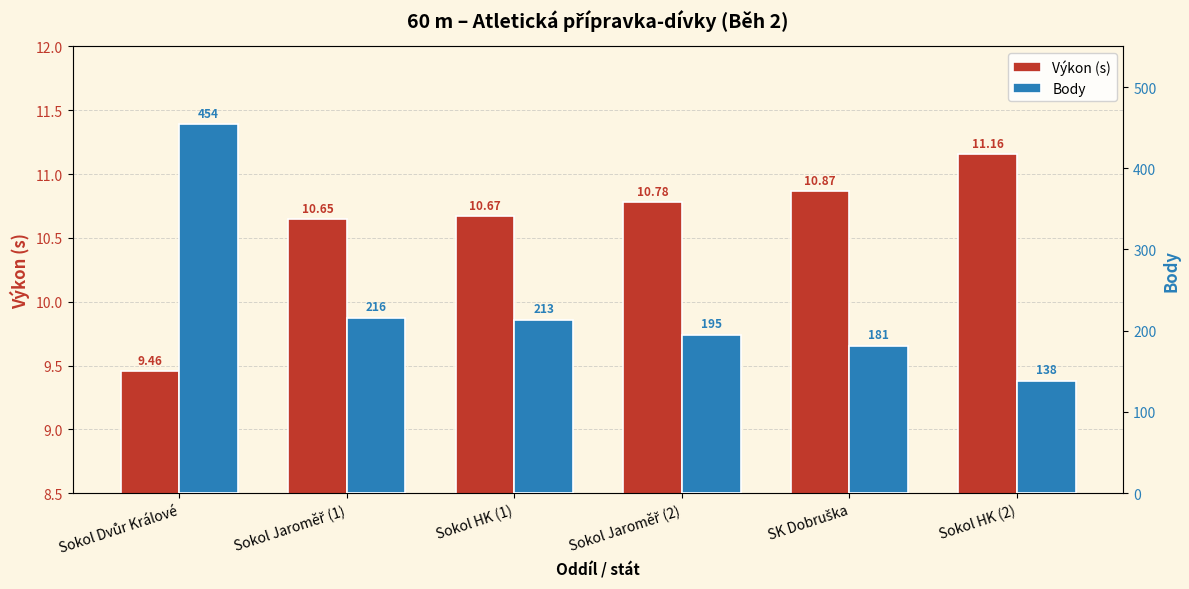

What is the label of the 4th bar from the left?

Sokol Jaroměř (2)